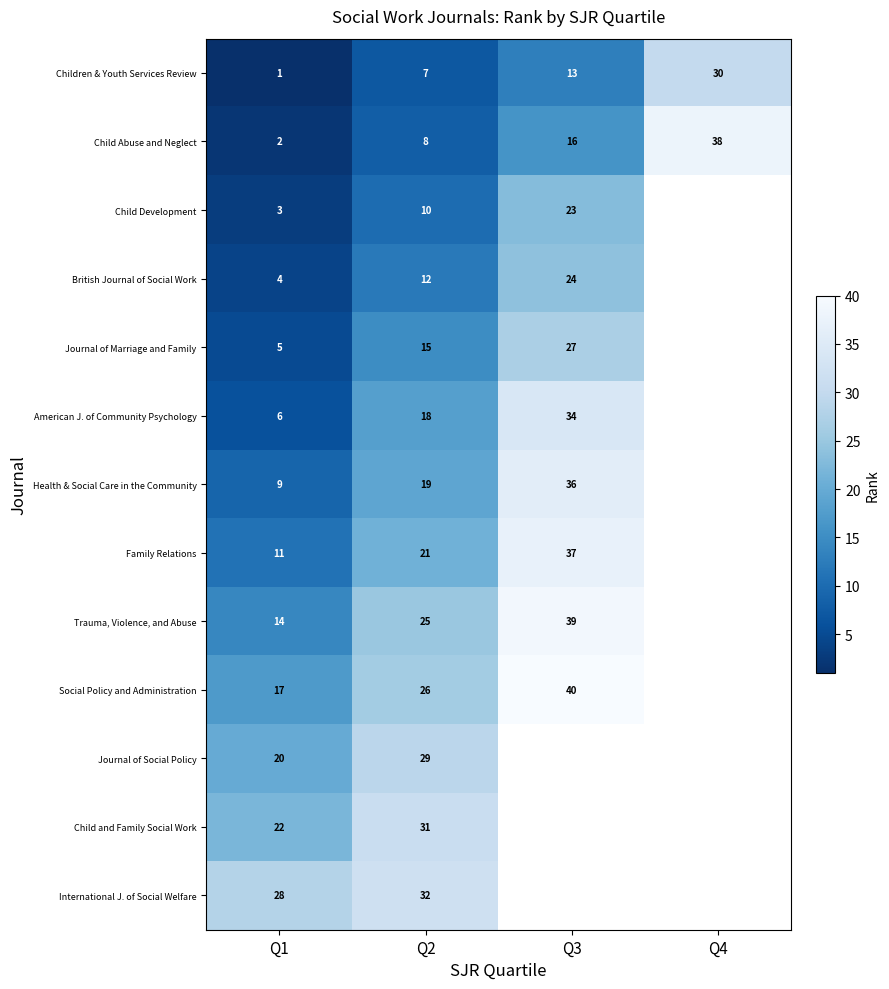

Which series changed the most between Q1 and Q2?

American J. of Community Psychology